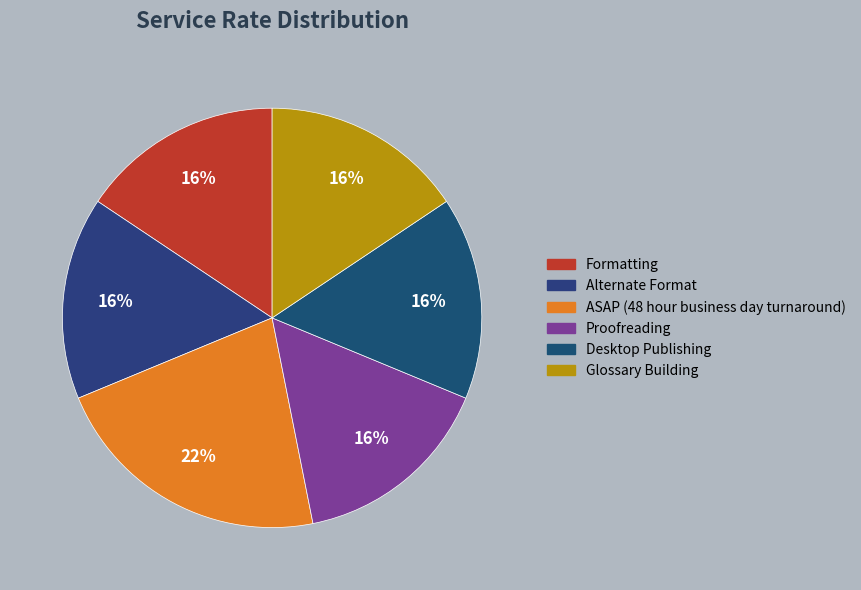

Rank the categories by value from lowest to highest.

Formatting, Alternate Format, Proofreading, Desktop Publishing, Glossary Building, ASAP (48 hour business day turnaround)